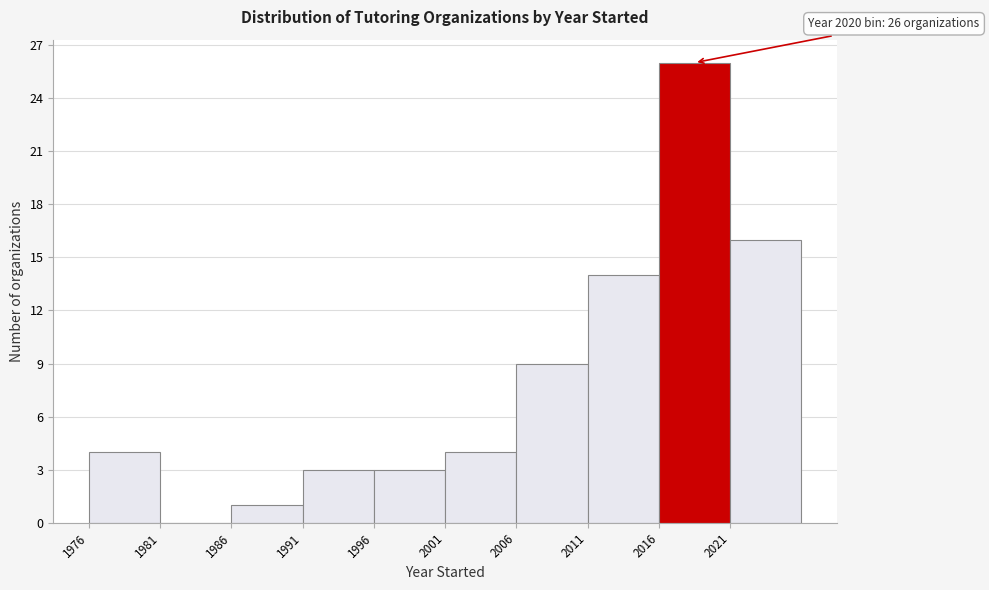

Which range on the x-axis has the tallest bar?

2016 to 2021